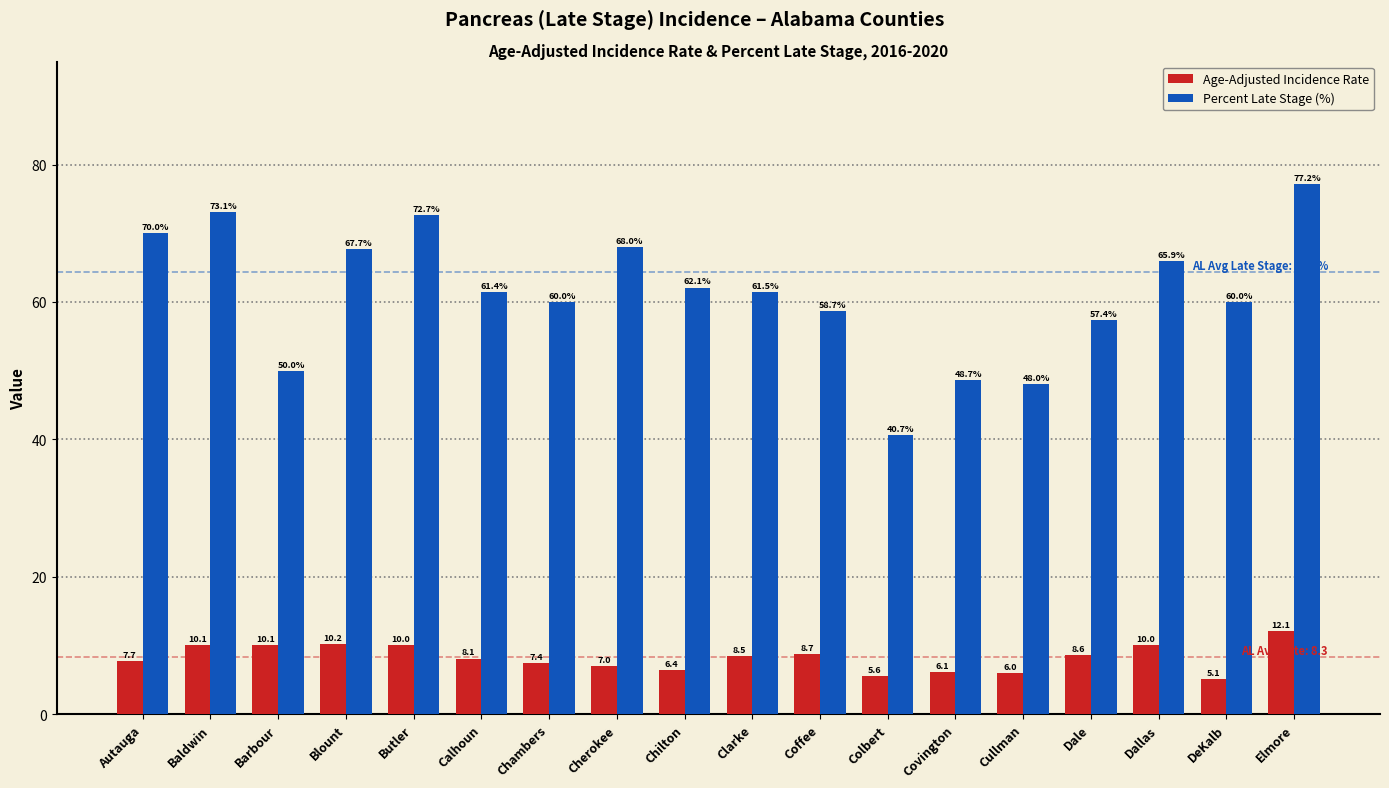

At which category is the sum across all series the highest?

Elmore